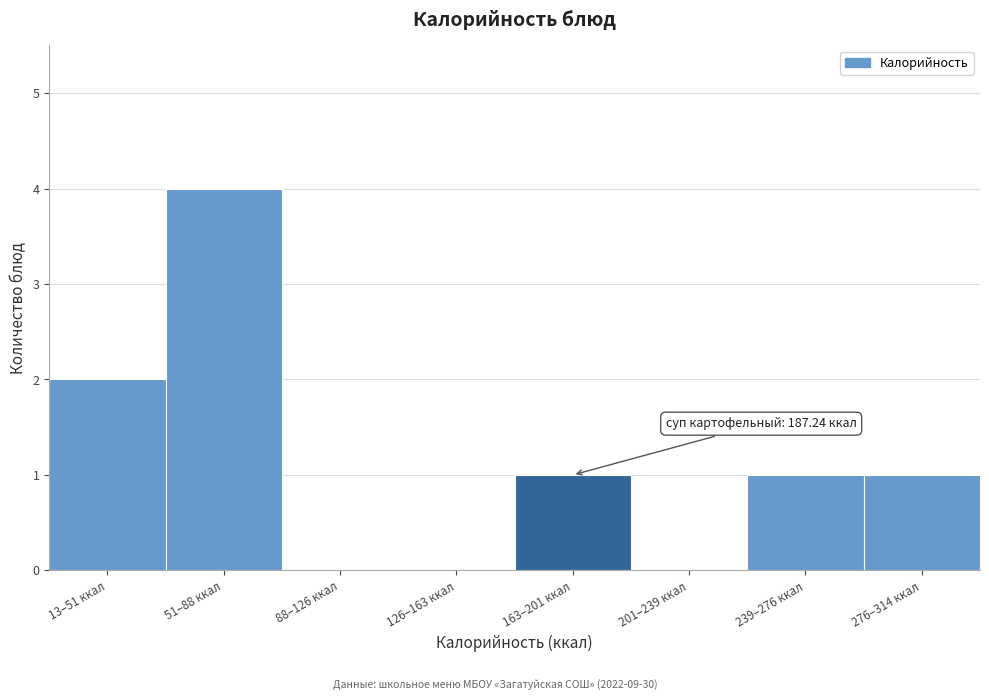

Reading left to right, transcribe all the data shown in this chart.

13–51 ккал=2	51–88 ккал=4	88–126 ккал=0	126–163 ккал=0	163–201 ккал=1	201–239 ккал=0	239–276 ккал=1	276–314 ккал=1